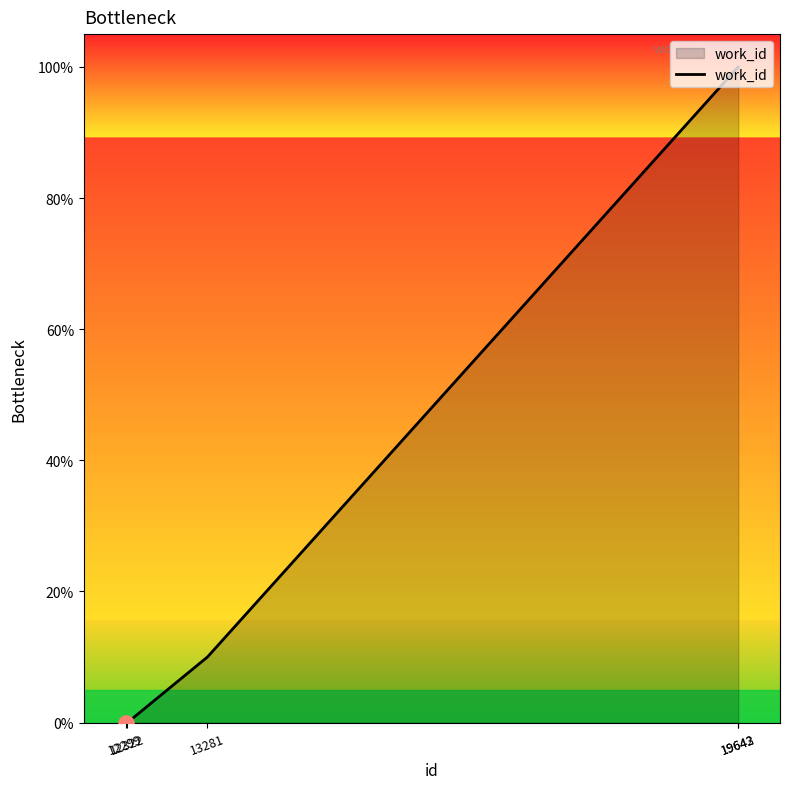

Between 12322 and 19642, which is larger?

19642